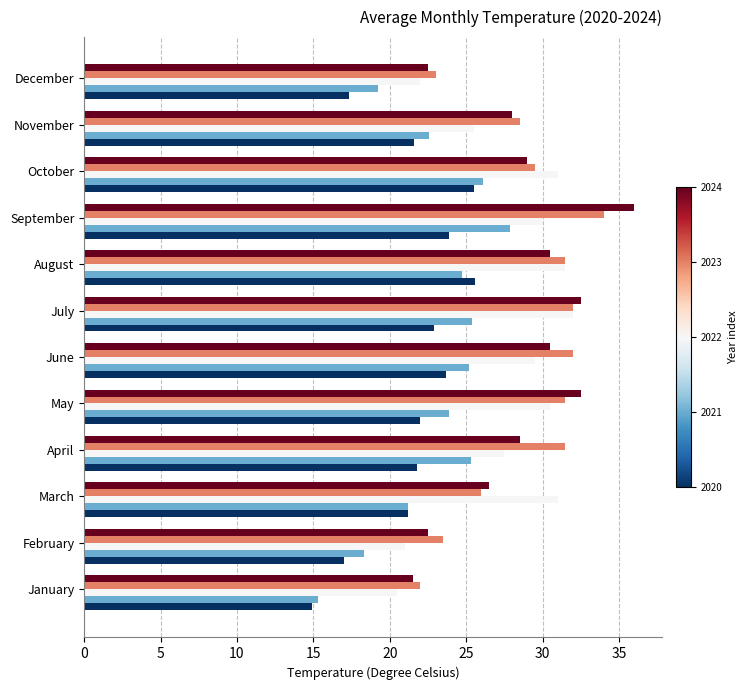

What is the total value across all series at May?

140.4